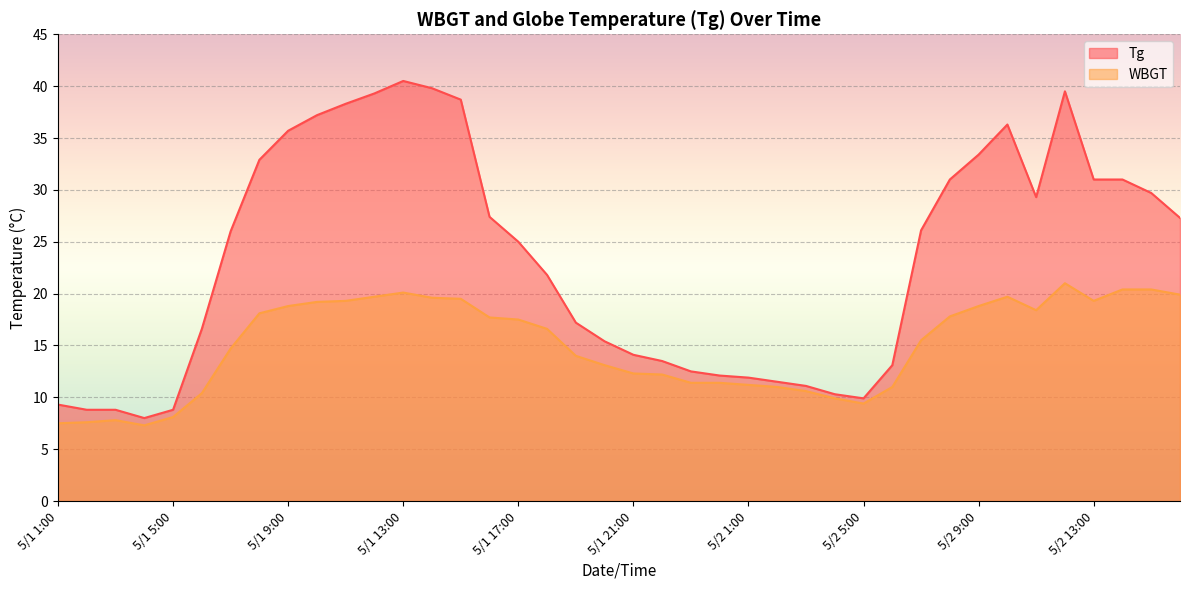

True or false: WBGT has a value of 20.4 at 5/2 15:00.

True